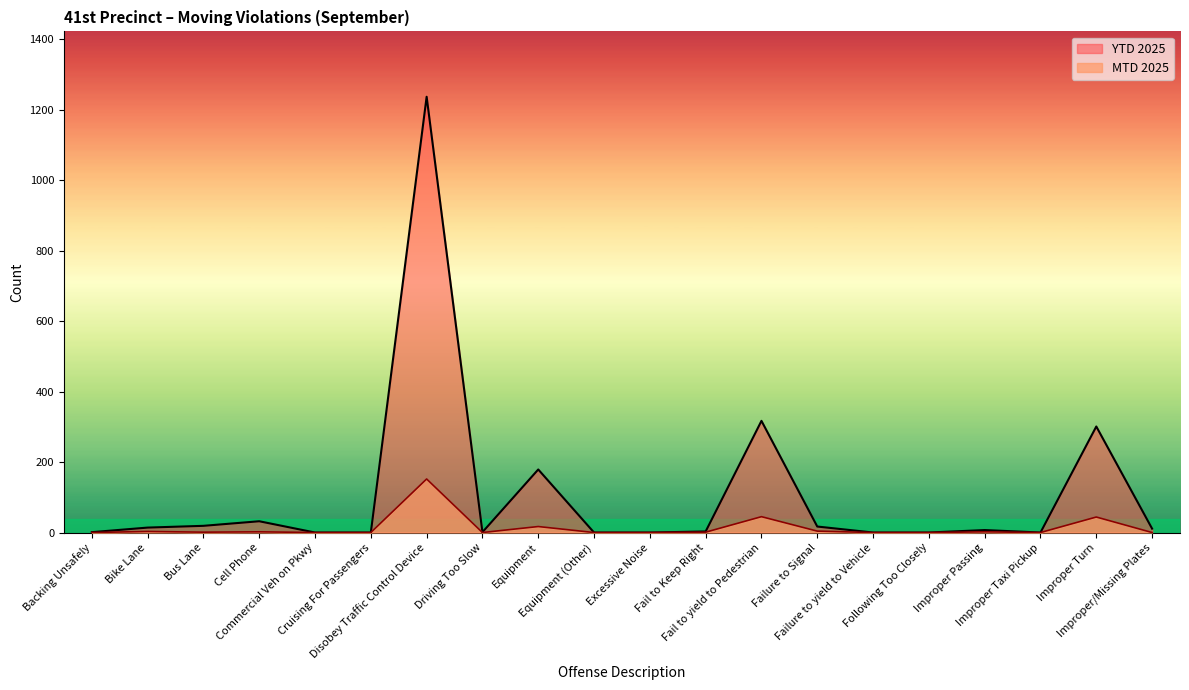

At which category is the sum across all series the highest?

Disobey Traffic Control Device